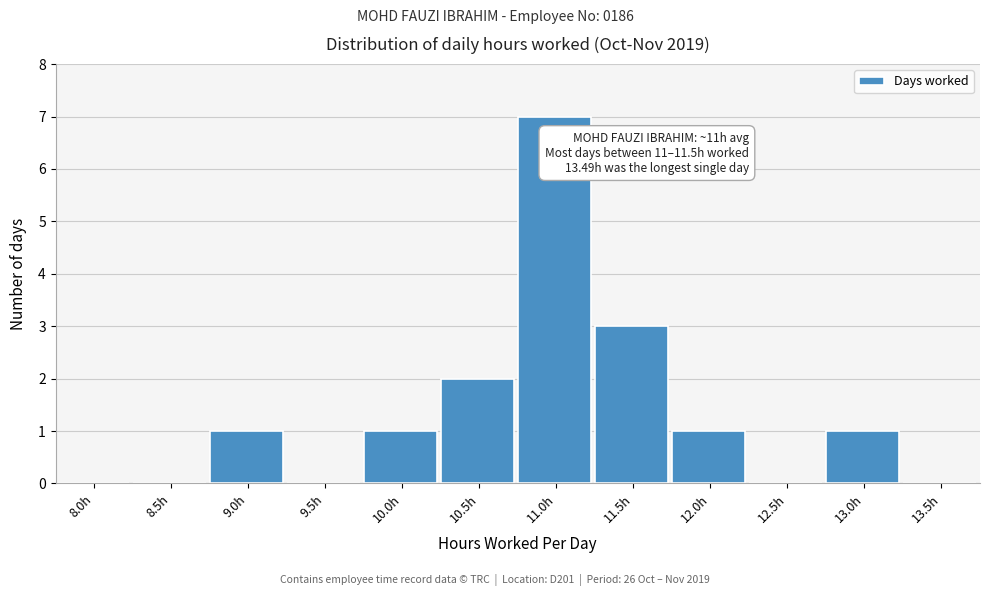

Reading left to right, transcribe all the data shown in this chart.

8.0h=0	8.5h=0	9.0h=1	9.5h=0	10.0h=1	10.5h=2	11.0h=7	11.5h=3	12.0h=1	12.5h=0	13.0h=1	13.5h=0